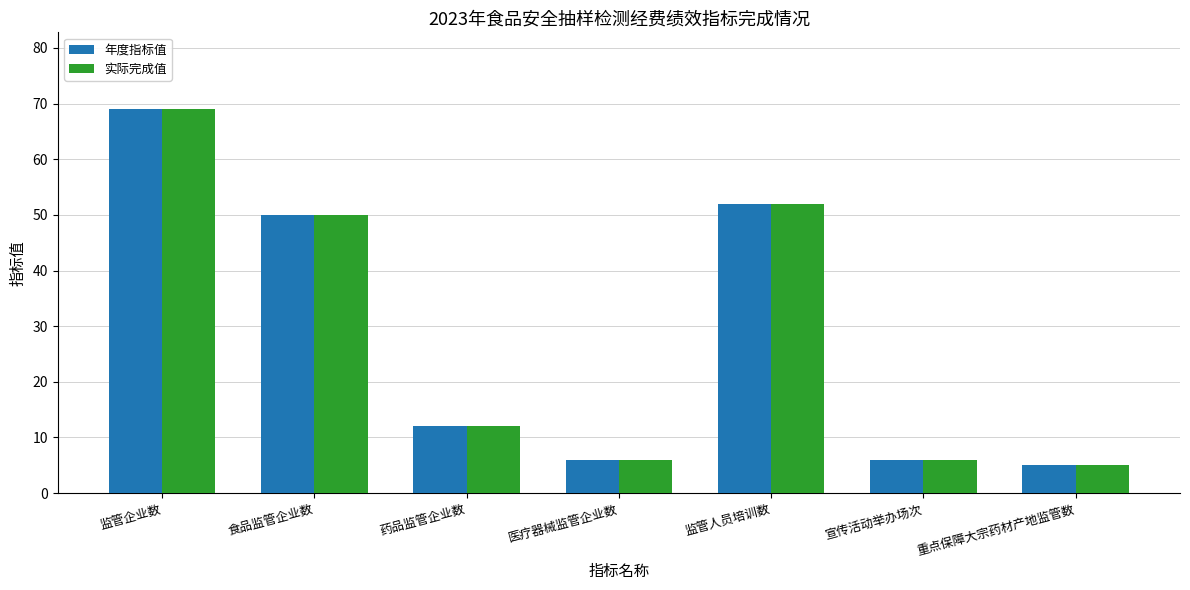

What is the approximate value of 年度指标值 at 重点保障大宗药材产地监管数?

5